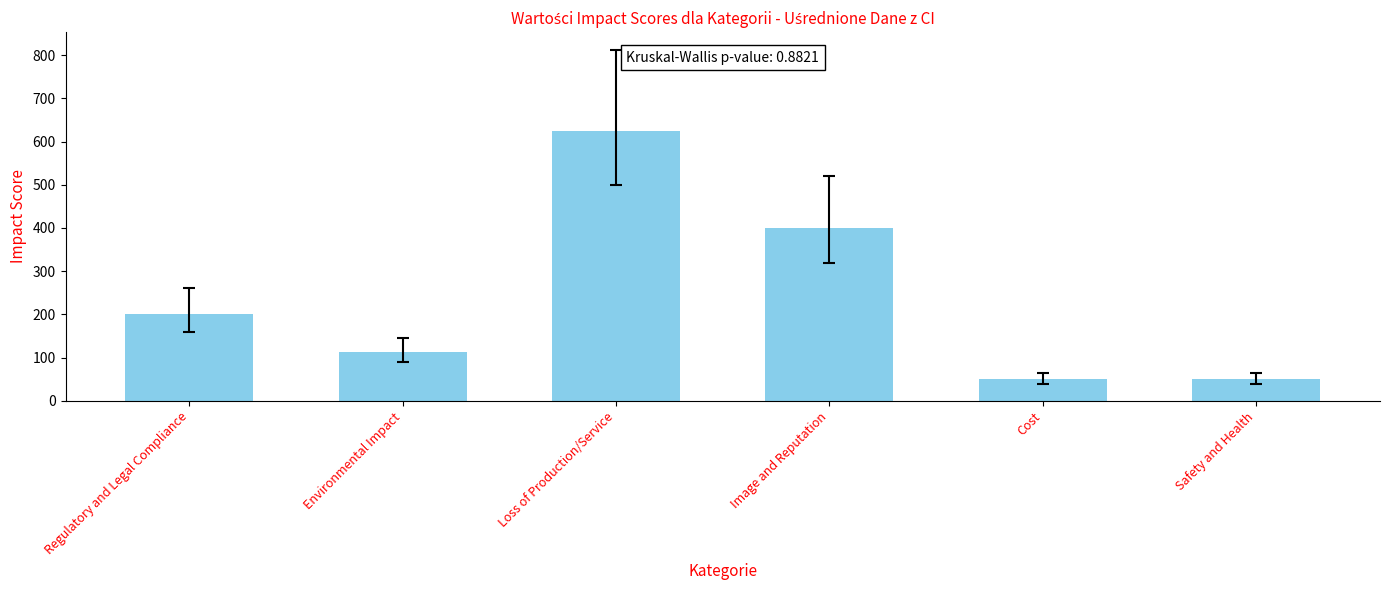

How many values are between 50 and 400?

5